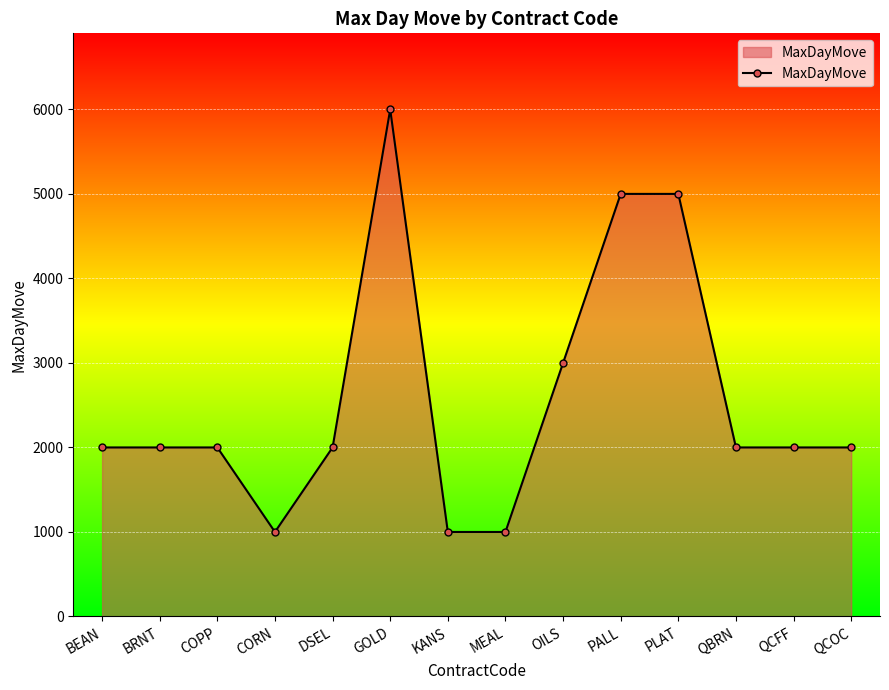

What is the sum of all values?

36000